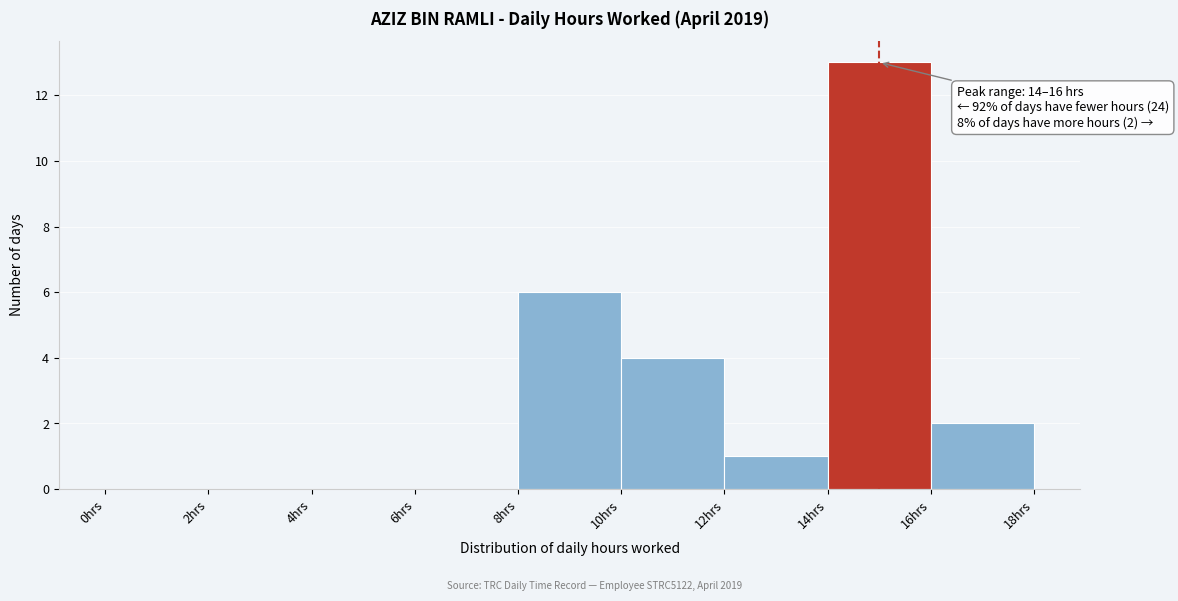

Which range on the x-axis has the tallest bar?

14 to 16